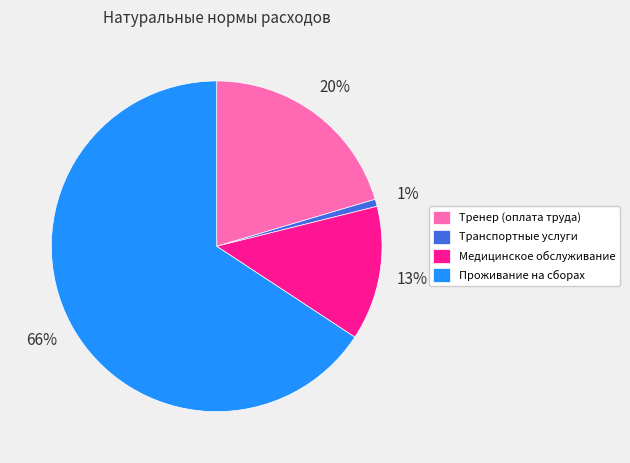

Is there any slice that represents more than half of the pie?

Yes